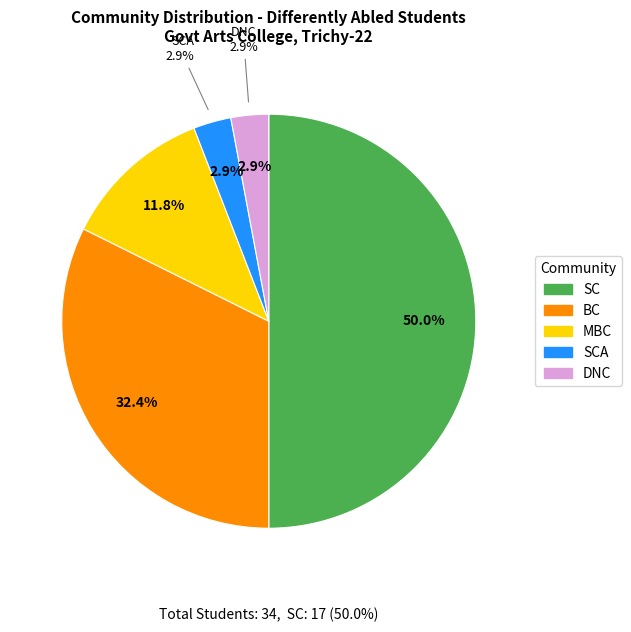

Which category has the smallest portion of the pie?

SCA